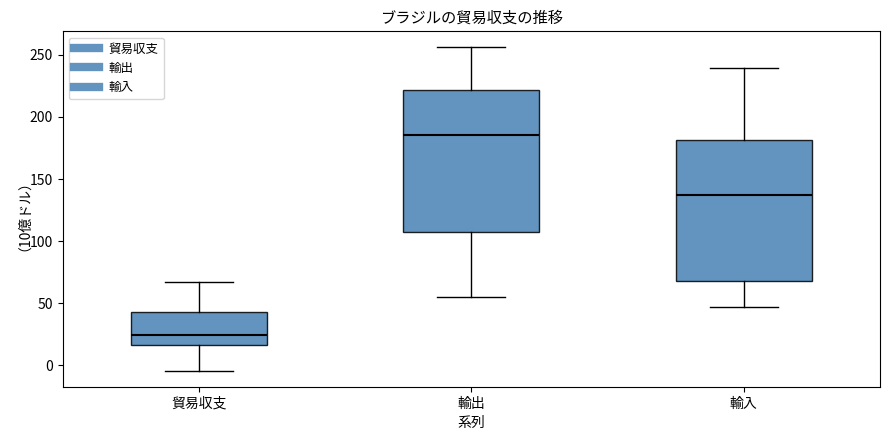

Which box has the highest median line?

輸出